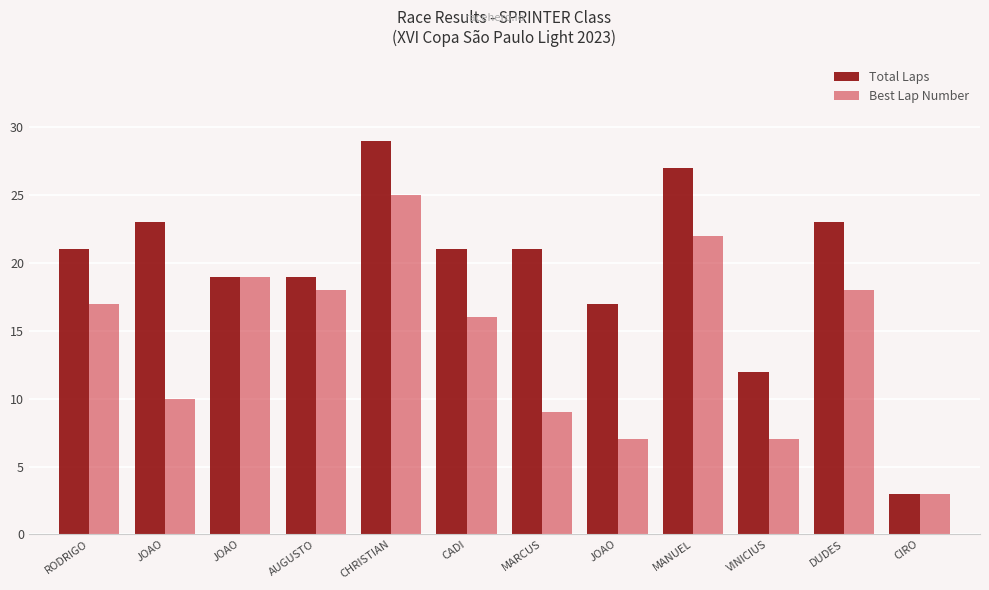

How many groups of bars are there?

12